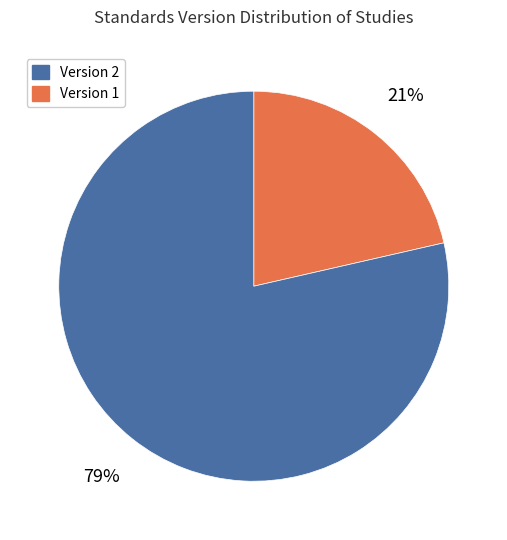

Does any single category account for the majority?

Yes